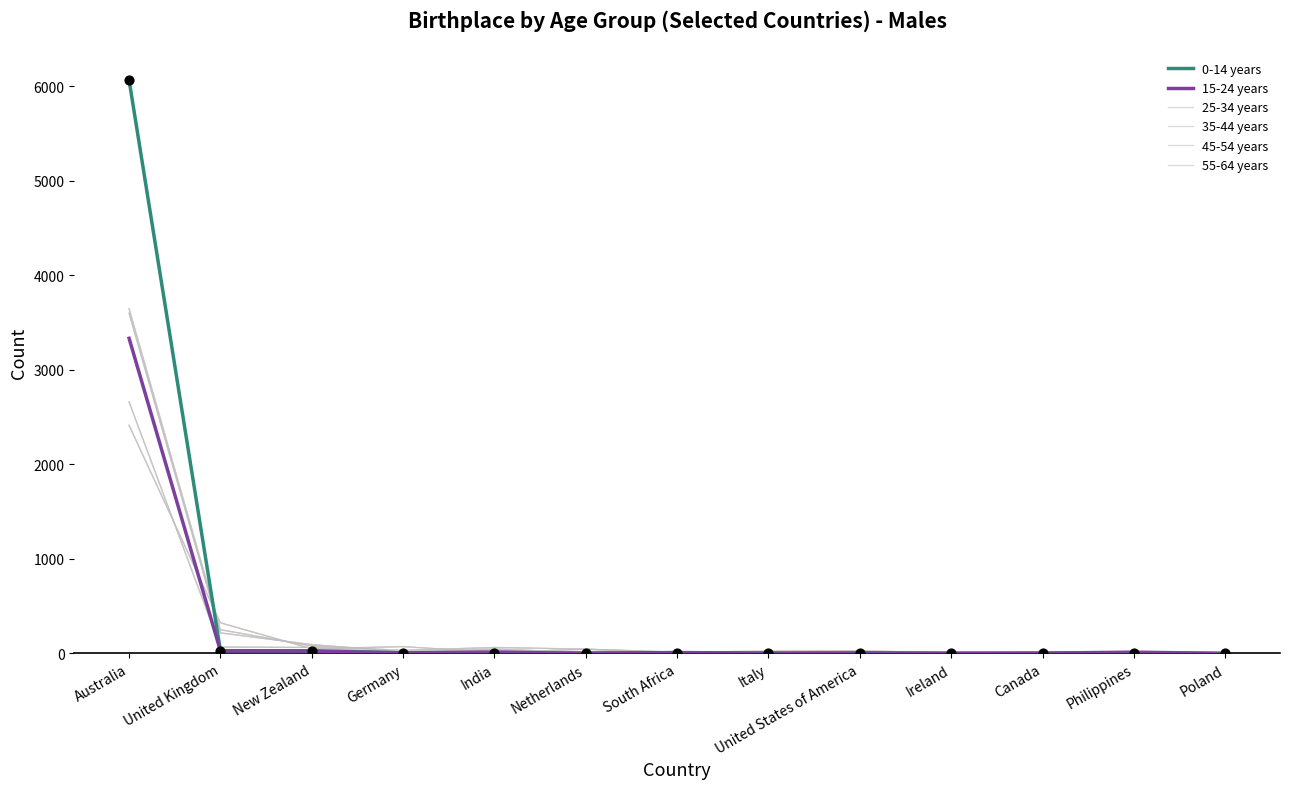

How many lines are shown in the chart?

6